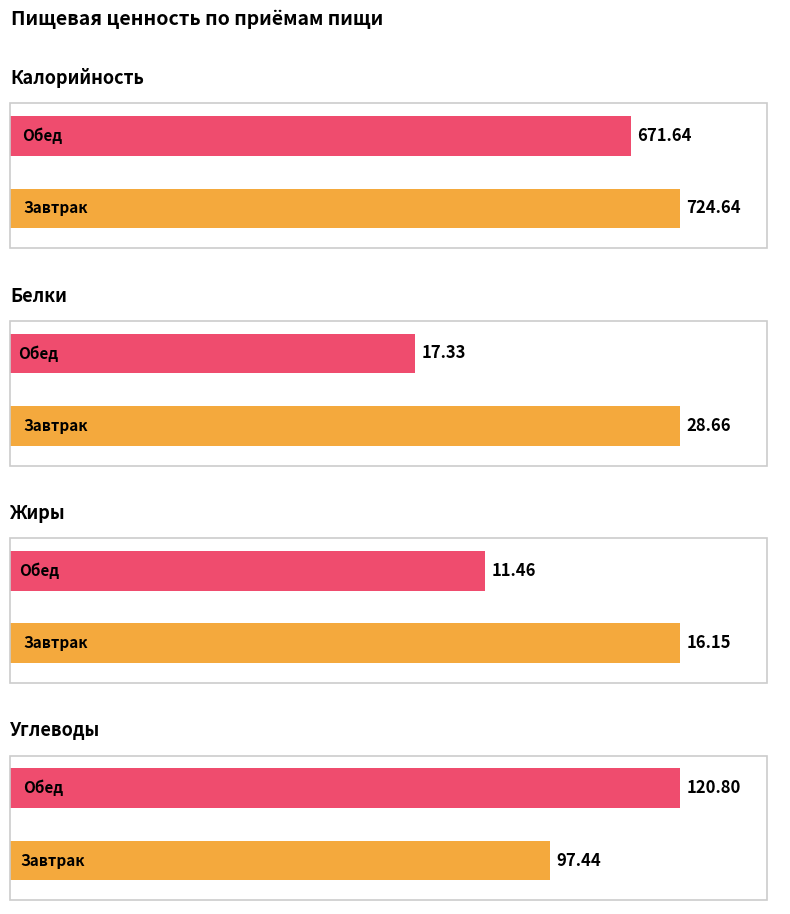

What is the difference between the Жиры values at Обед and Завтрак?

4.7